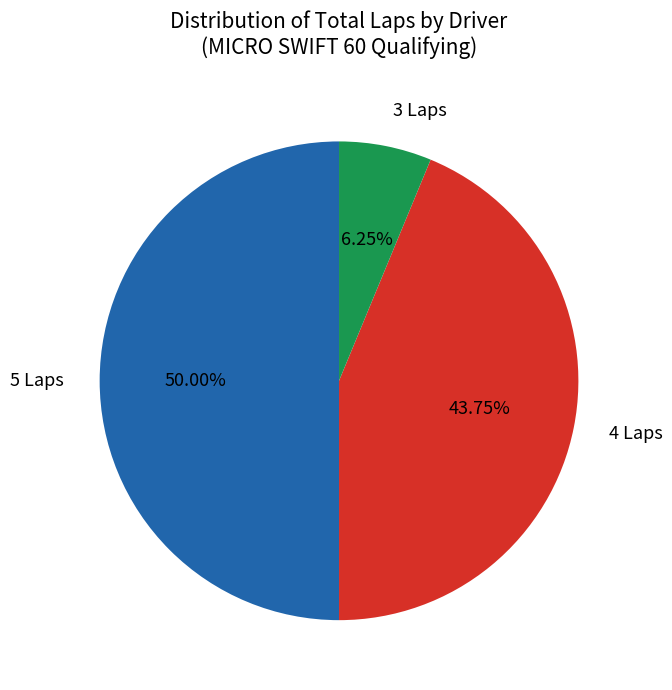

Which category has the biggest portion of the pie?

5 Laps